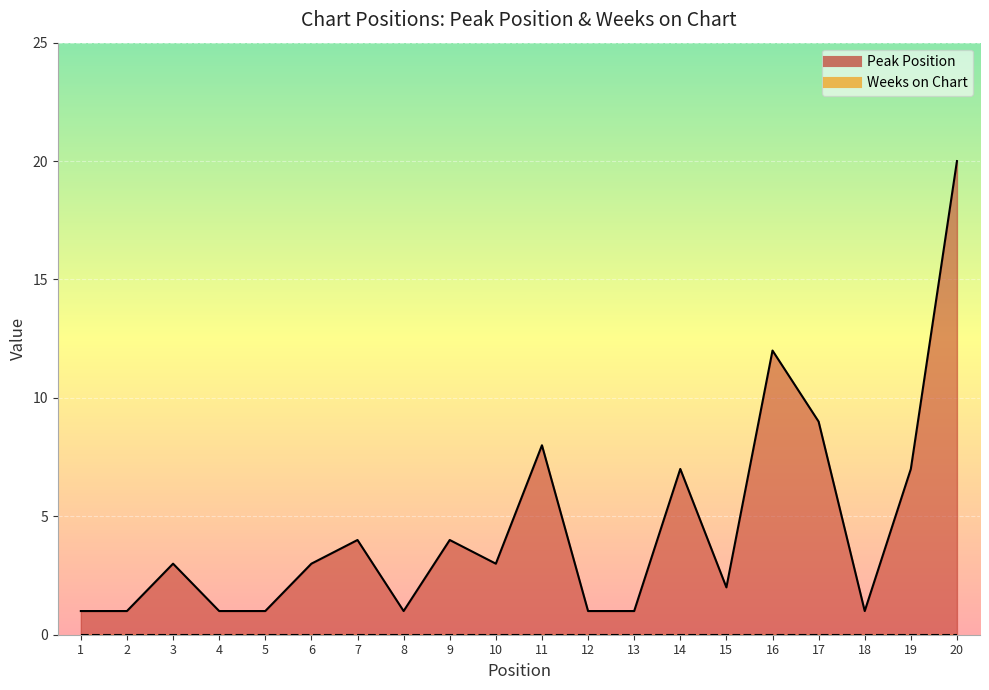

Which category has the lowest value across all series?

1